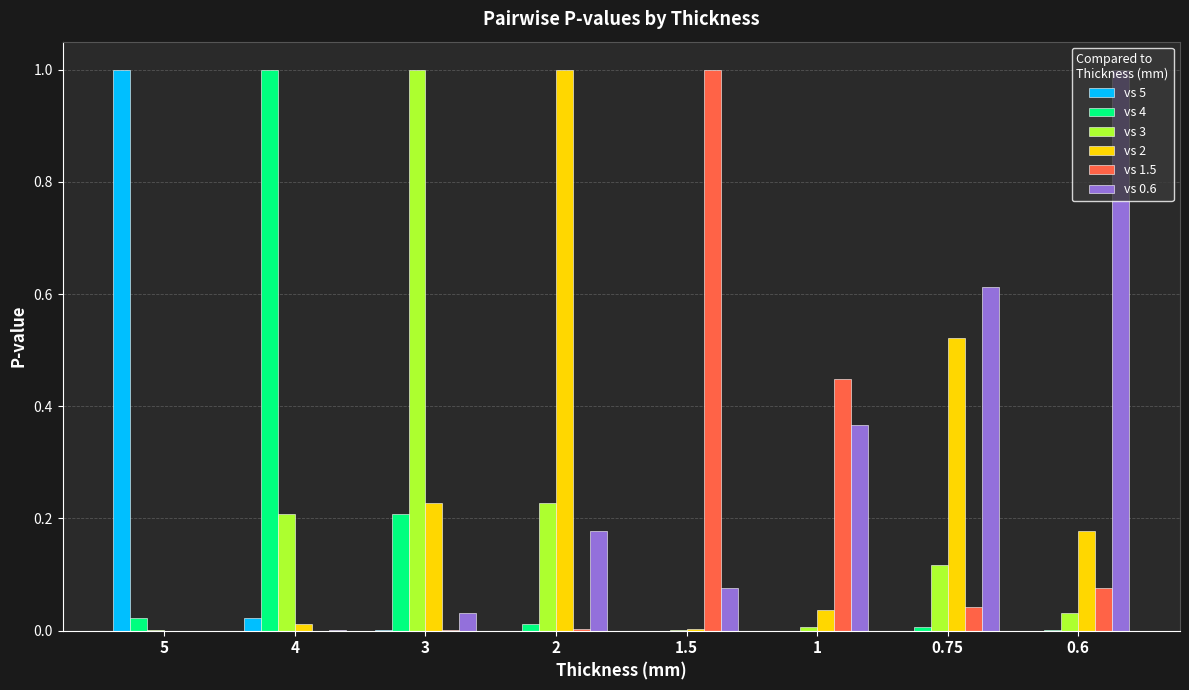

What are all the series names shown in the legend?

vs 5, vs 4, vs 3, vs 2, vs 1.5, vs 0.6